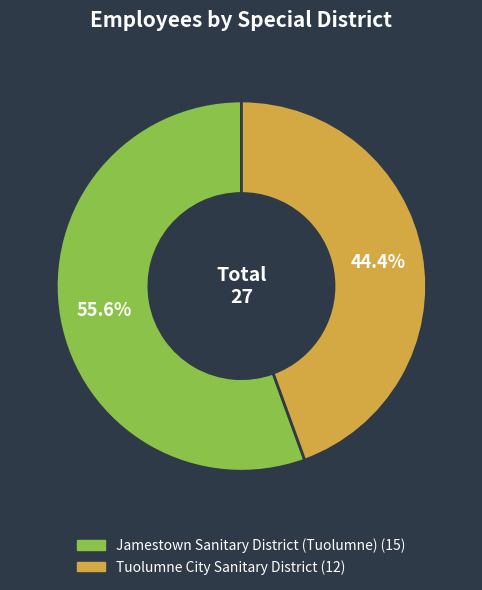

To the nearest percent, what is the combined percentage of Jamestown Sanitary District (Tuolumne) and Tuolumne City Sanitary District?

100%